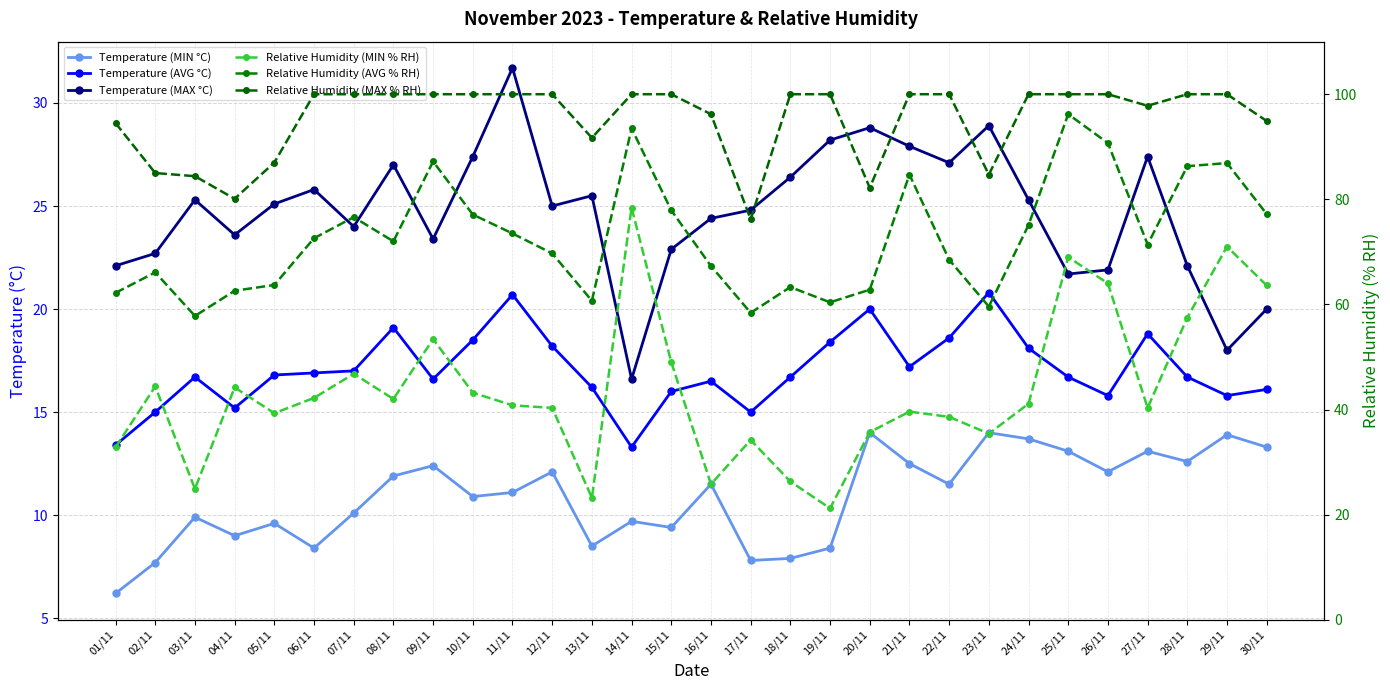

True or false: Relative Humidity (MIN % RH) and Relative Humidity (AVG % RH) intersect in this chart.

False